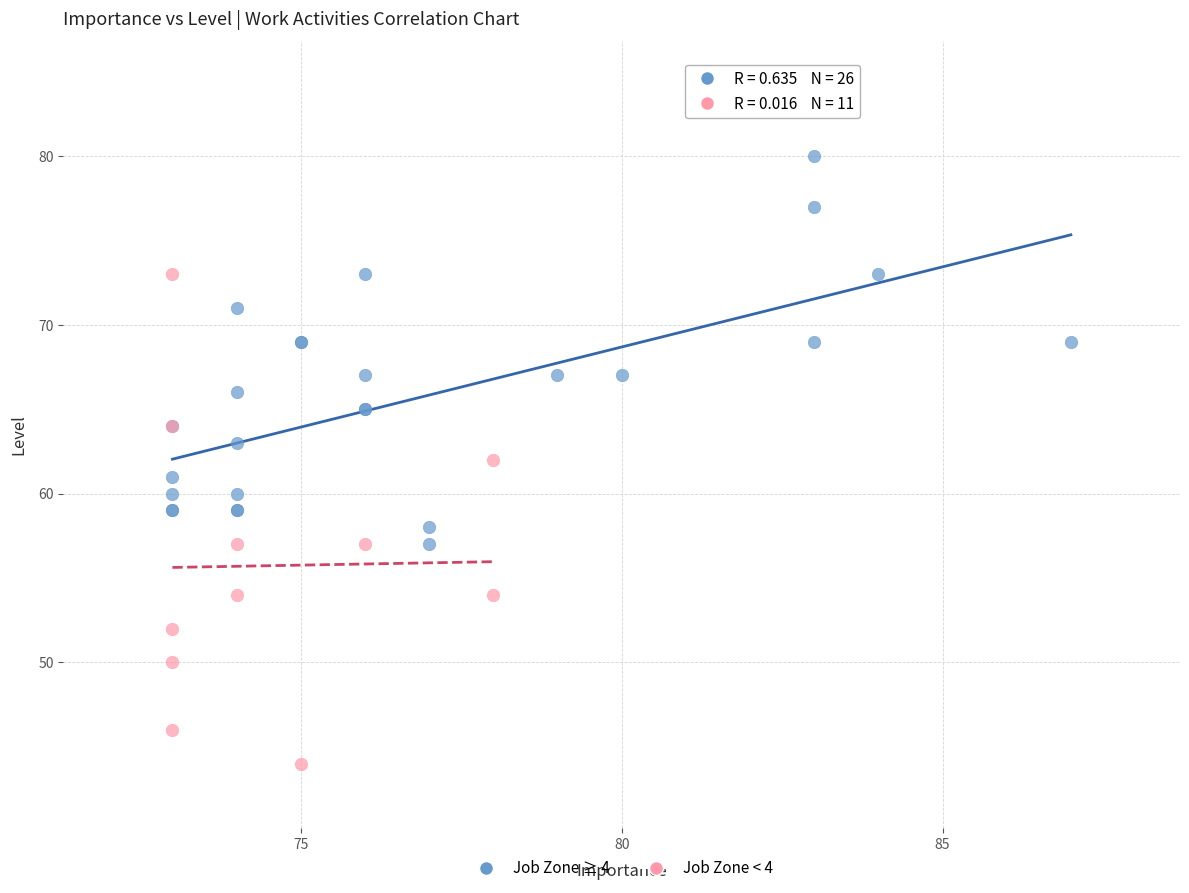

Which series reaches the minimum Y coordinate?

Job Zone < 4